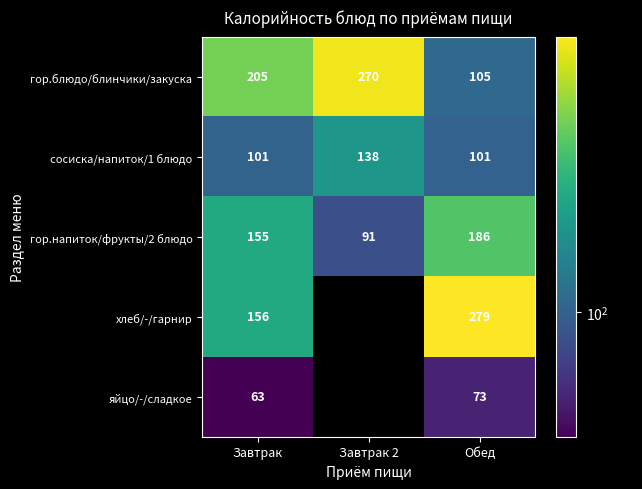

The гор.напиток/фрукты/2 блюдо series shows 78.7 at Завтрак. True or false?

False